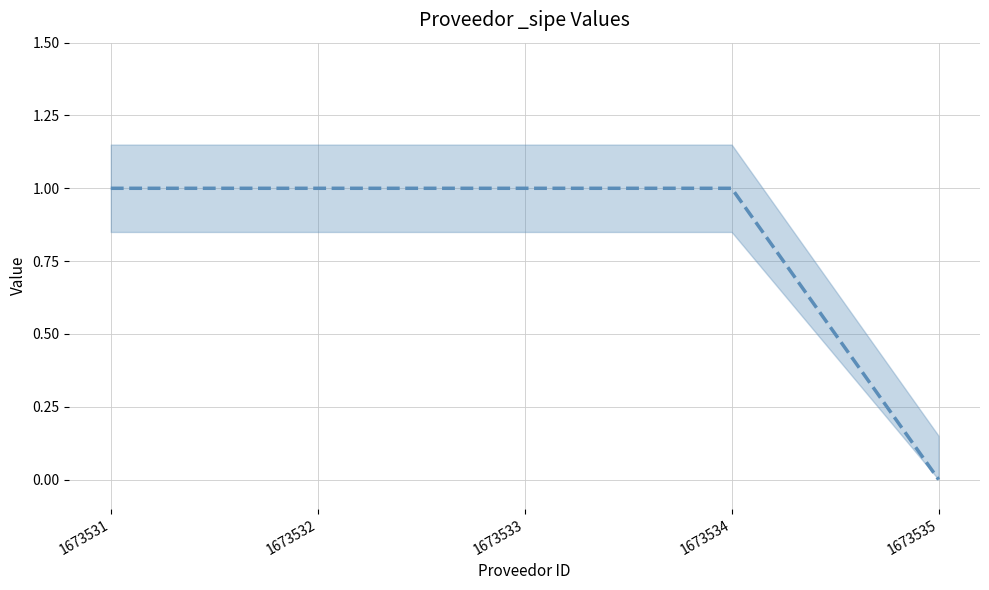

What is the value of the 2nd point from the left?

1